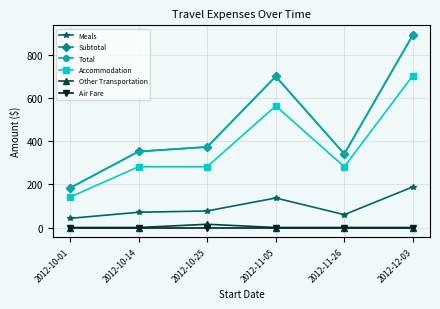

Is this an area chart (filled region under the line)?

No